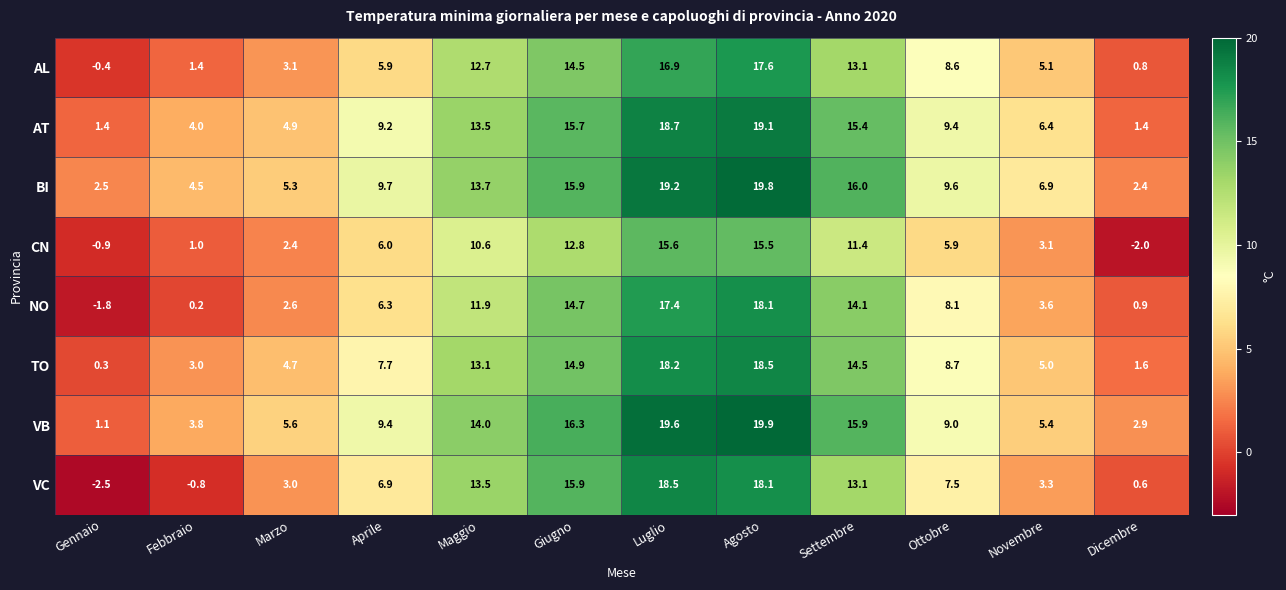

Which series has the widest spread of values?

VC